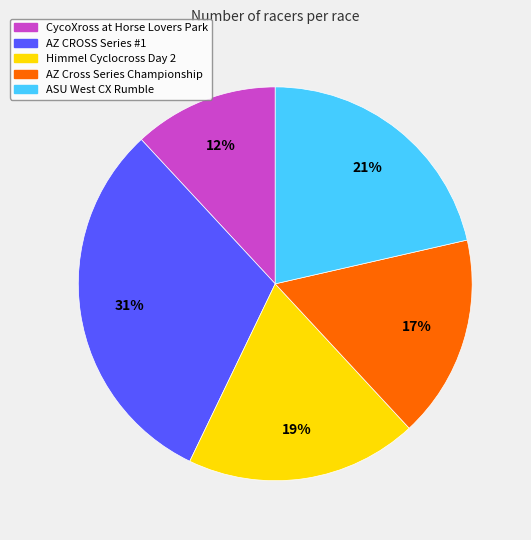

What is the ratio of the value at Himmel Cyclocross Day 2 to the value at AZ Cross Series Championship?

1.1